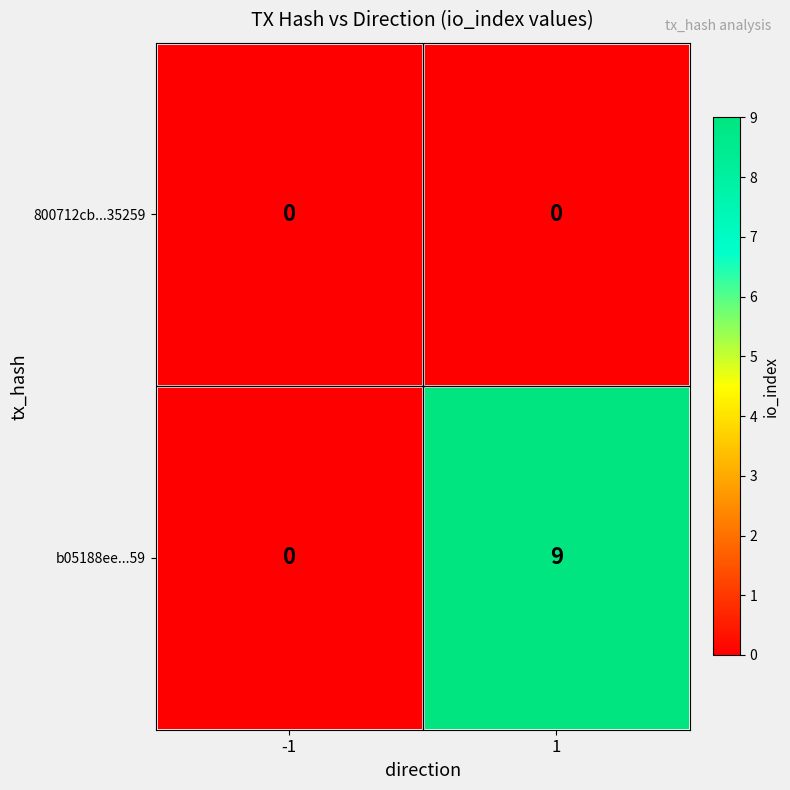

True or false: b05188ee...59 has a value of 13 at 1.

False